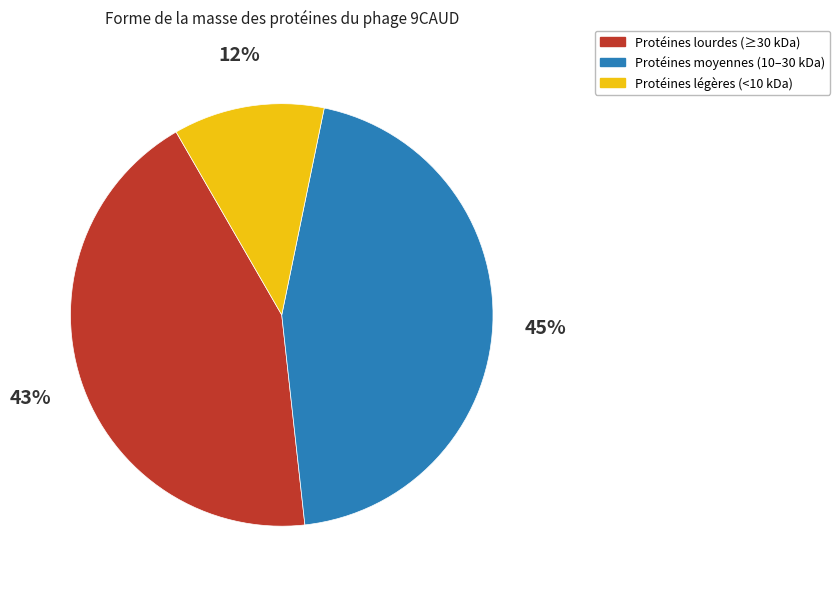

What percentage is the Protéines légères (<10 kDa) slice, to the nearest percent?

12%